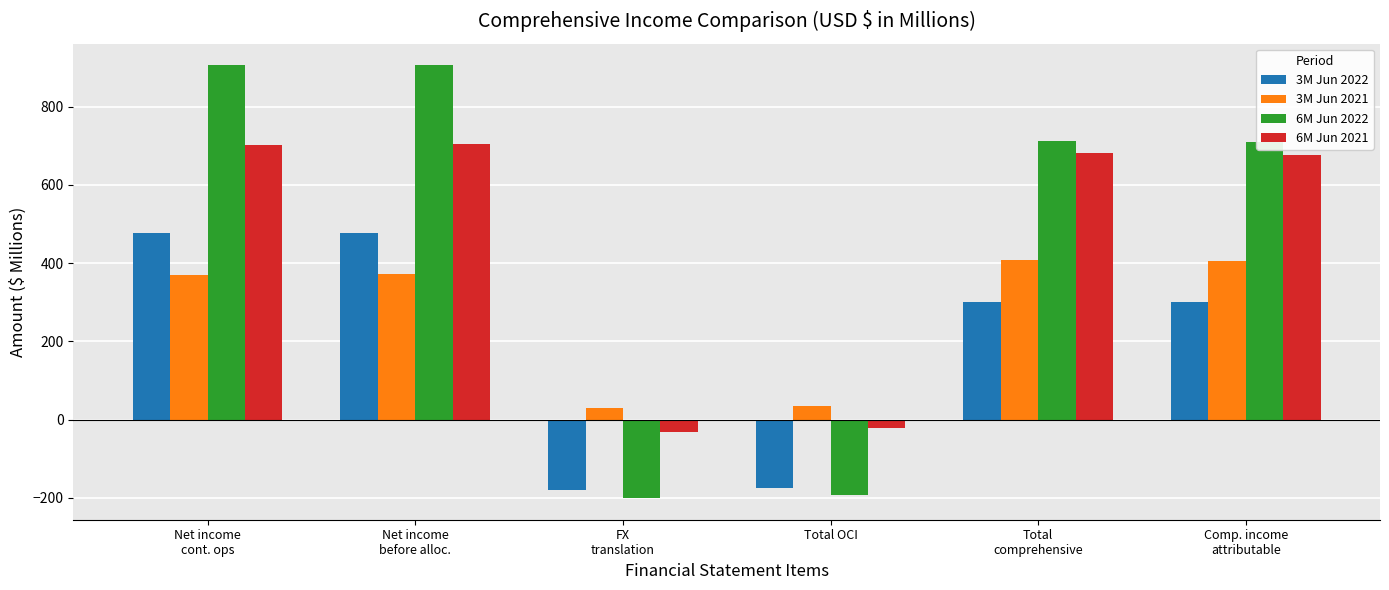

What is the difference between the maximum and minimum values in the 6M Jun 2022 series?

1105.7